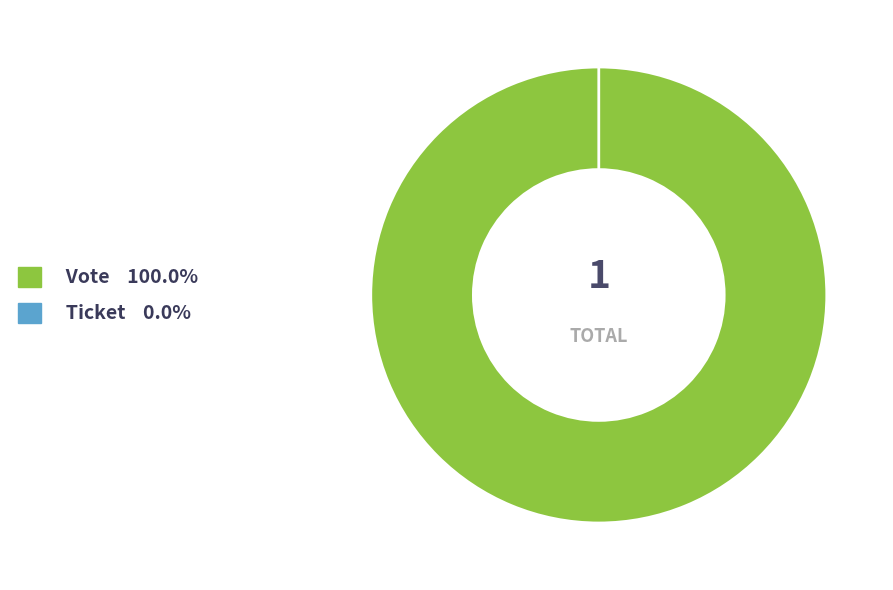

To the nearest percent, what portion does Vote represent?

100%